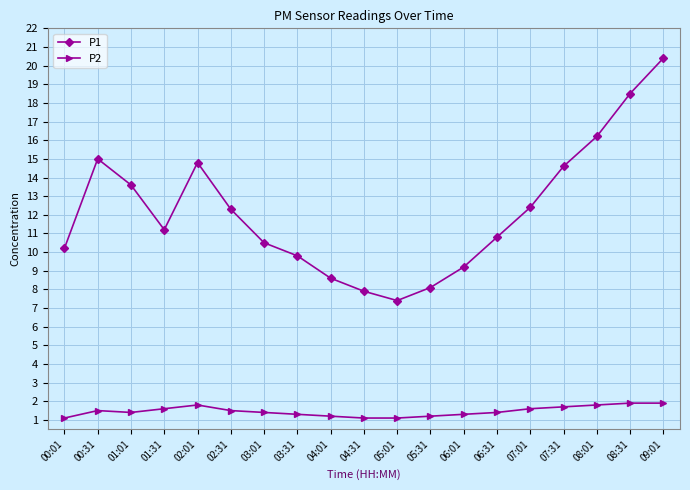

True or false: P2 has a value of 1.8 at 02:01.

True